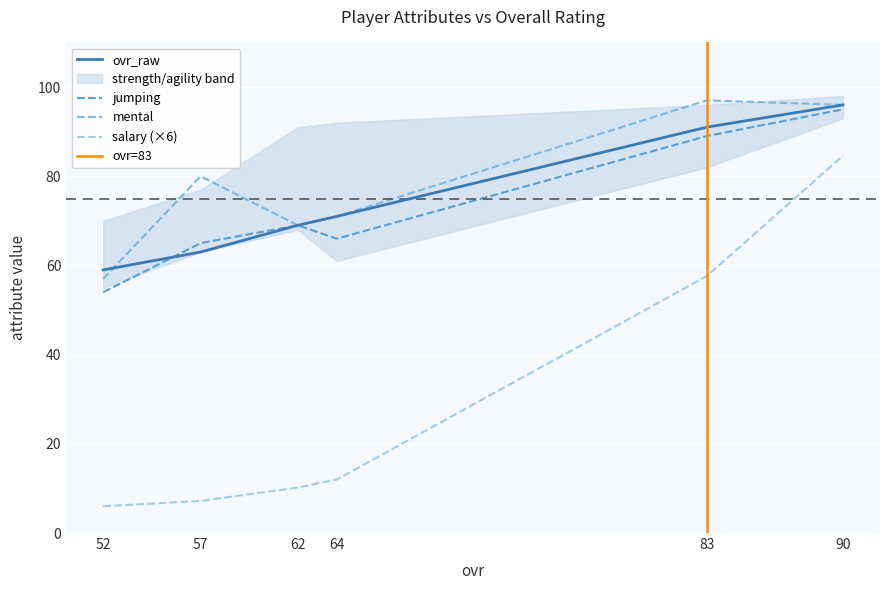

What is the spread (max minus min) of values at 90?

11.4